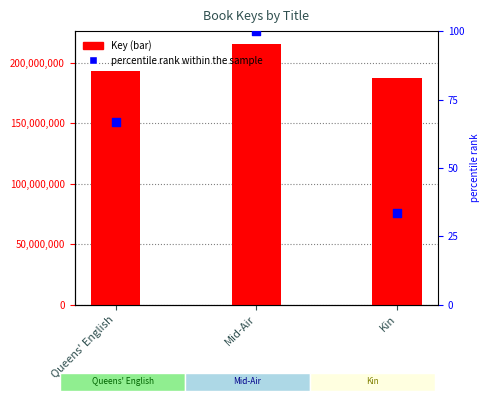

Which series reaches the minimum Y coordinate?

percentile rank within the sample